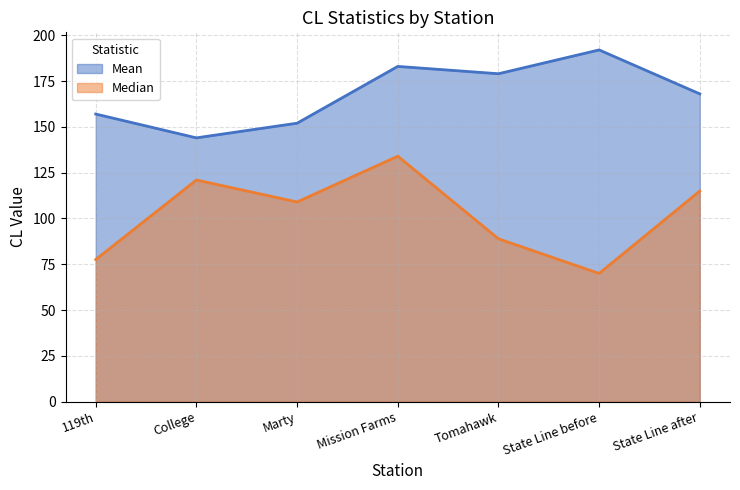

What is the maximum value shown in the chart?

192.0